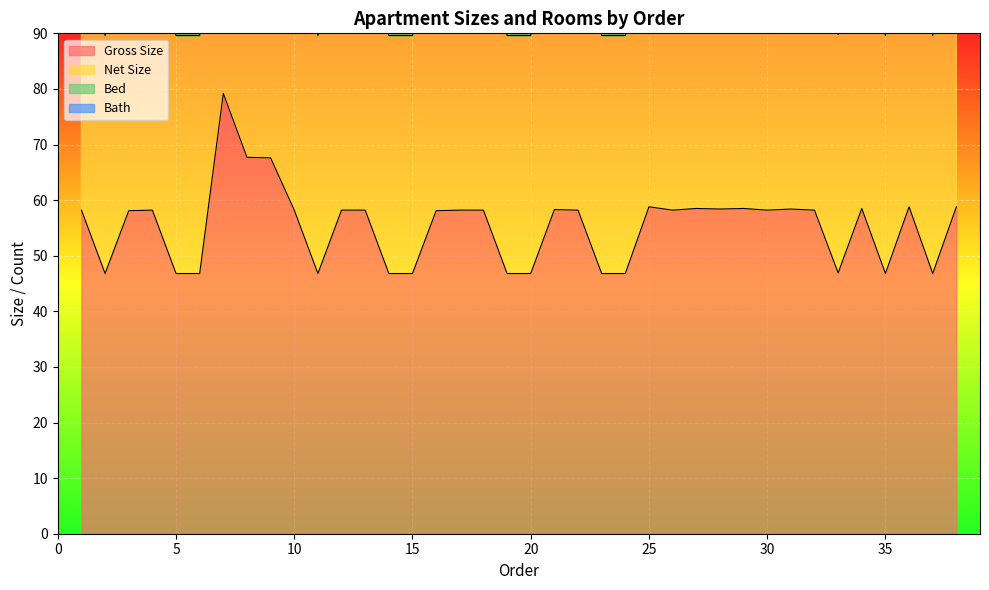

What is the value of the Net Size point at the 4th from the left?

112.4